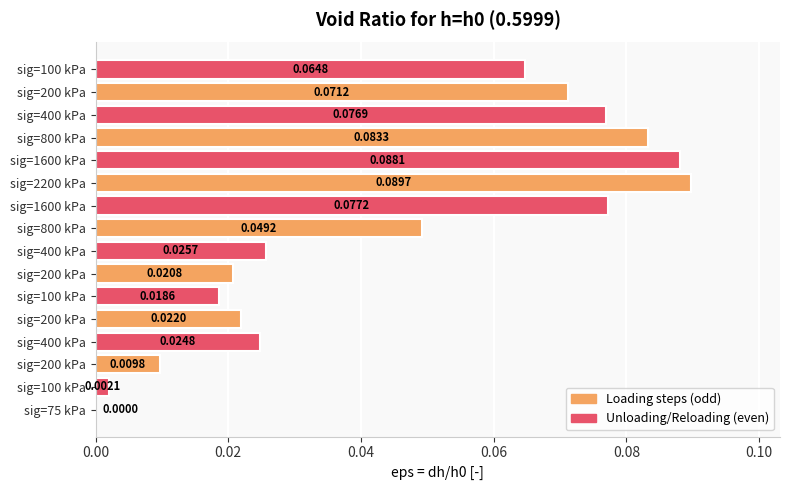

How many data points does each series have?

16